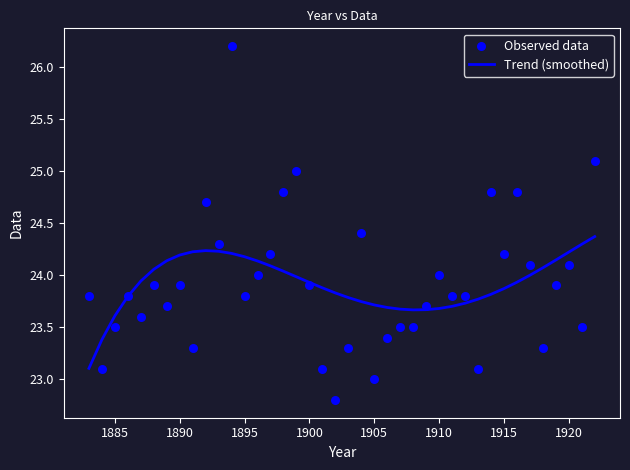

At how many categories does at least one series exceed 25?

2